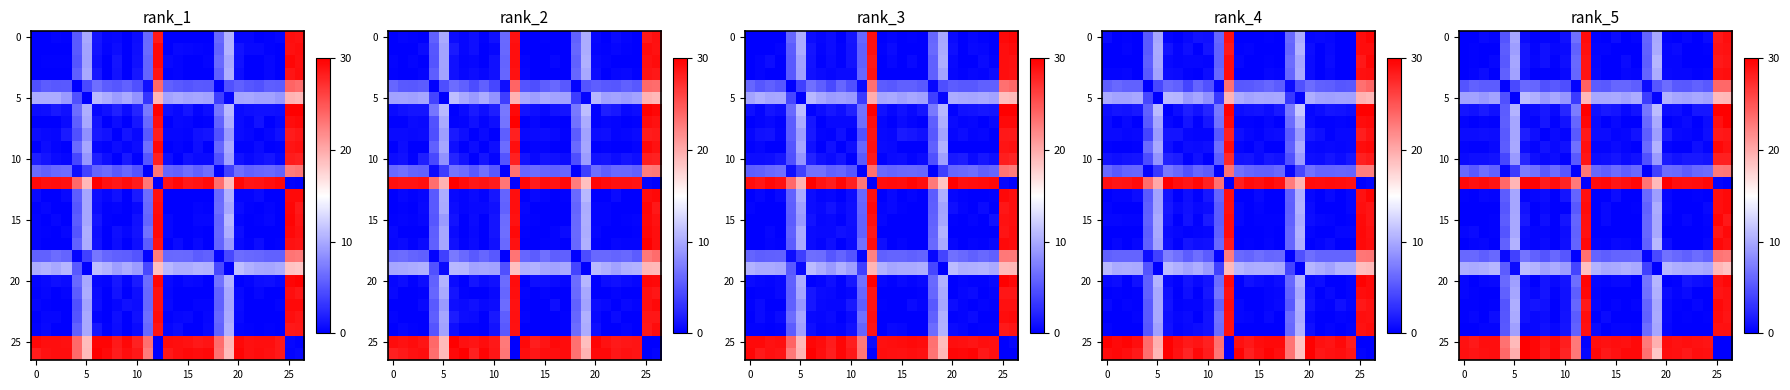

What is the maximum value shown in the chart?

30.0